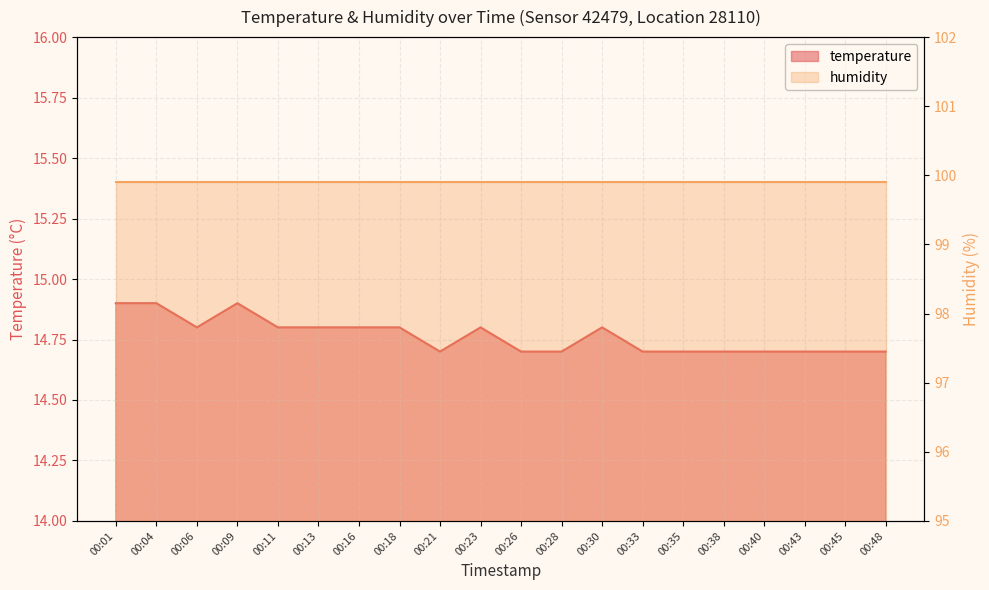

List the labels in order of value, smallest first.

00:21, 00:26, 00:28, 00:33, 00:35, 00:38, 00:40, 00:43, 00:45, 00:48, 00:06, 00:11, 00:13, 00:16, 00:18, 00:23, 00:30, 00:01, 00:04, 00:09